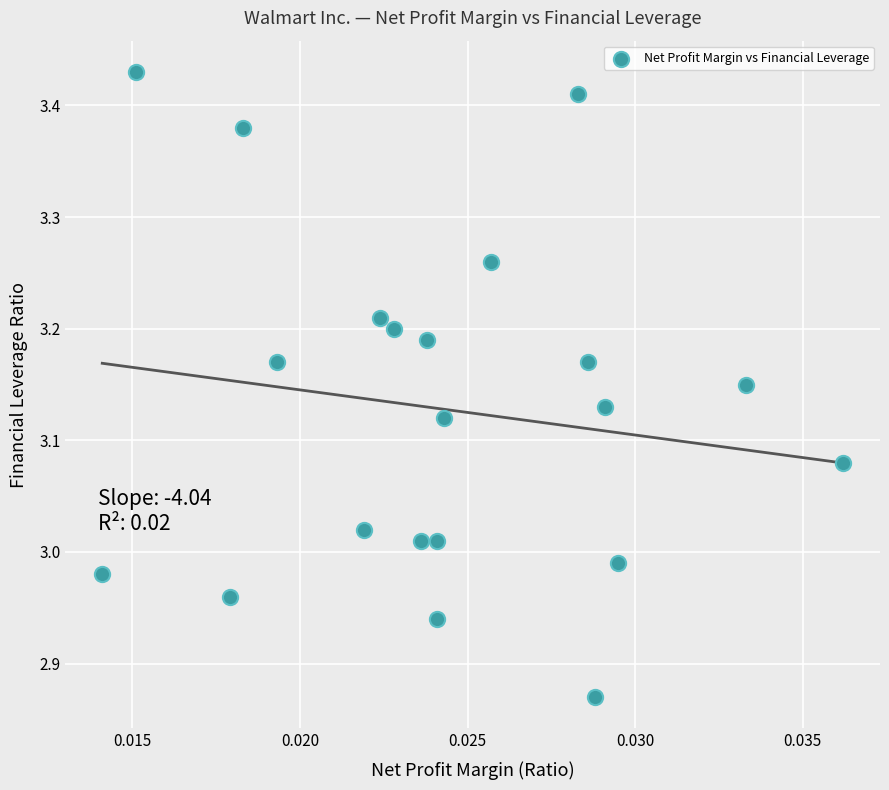

What is the range of Y values (max minus min)?

0.6